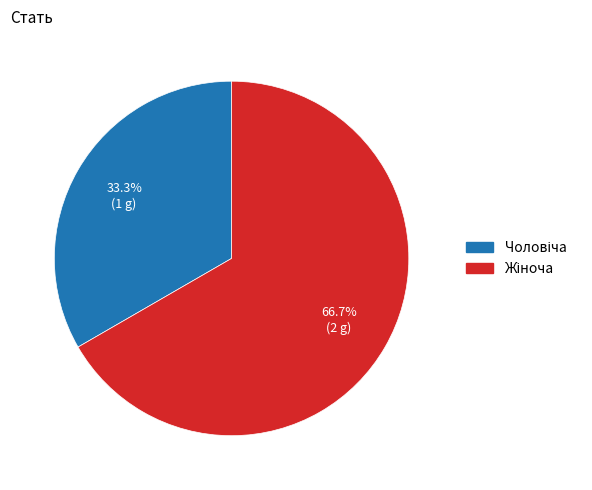

To the nearest percent, what is the average slice percentage?

50%